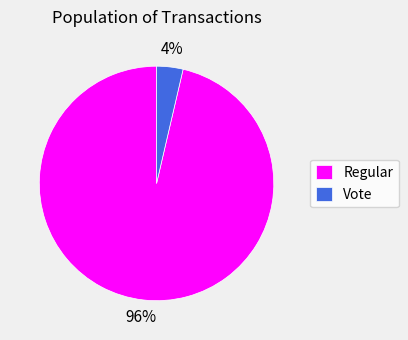

Count the number of slices in the pie.

2